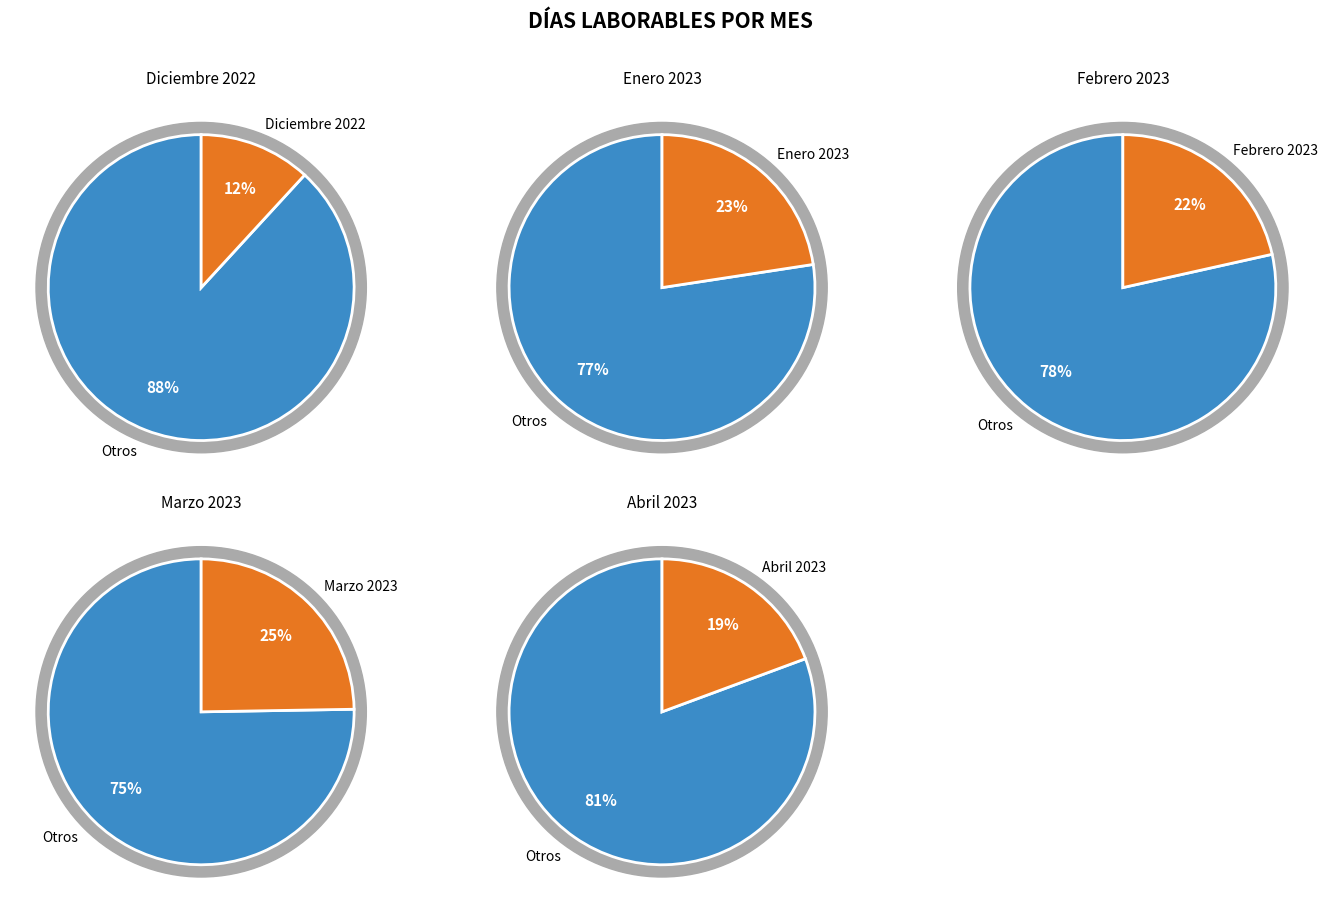

What is the smallest slice in the pie chart?

Diciembre 2022